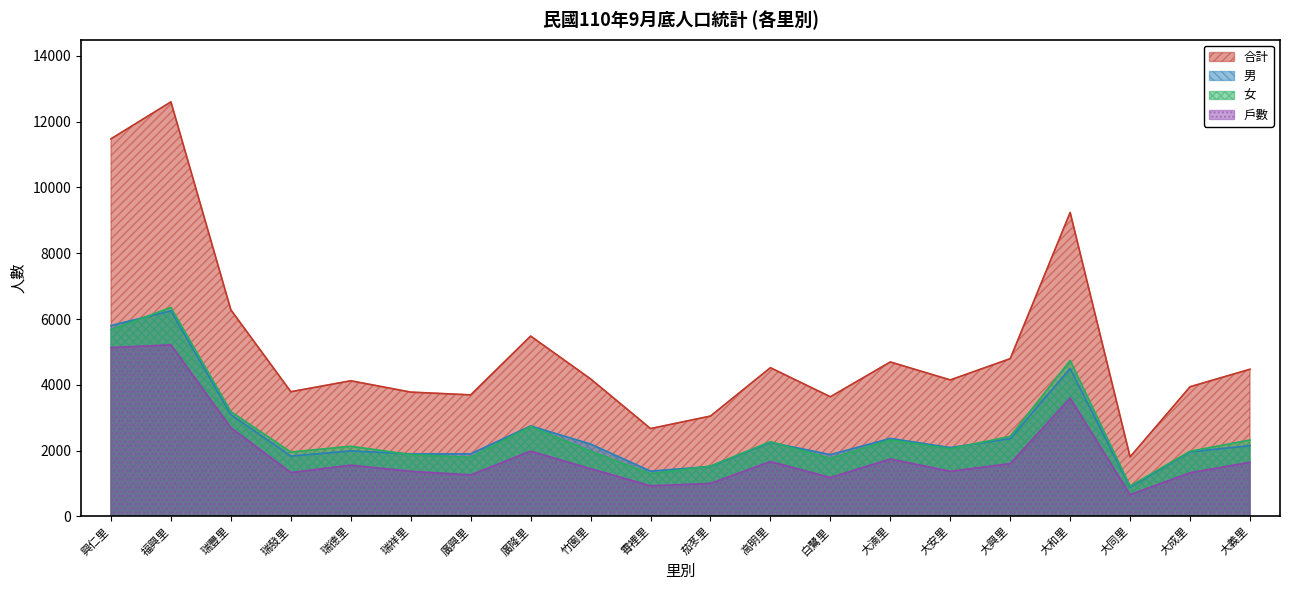

What is the difference between the second highest and minimum values in the 戶數 series?

4471